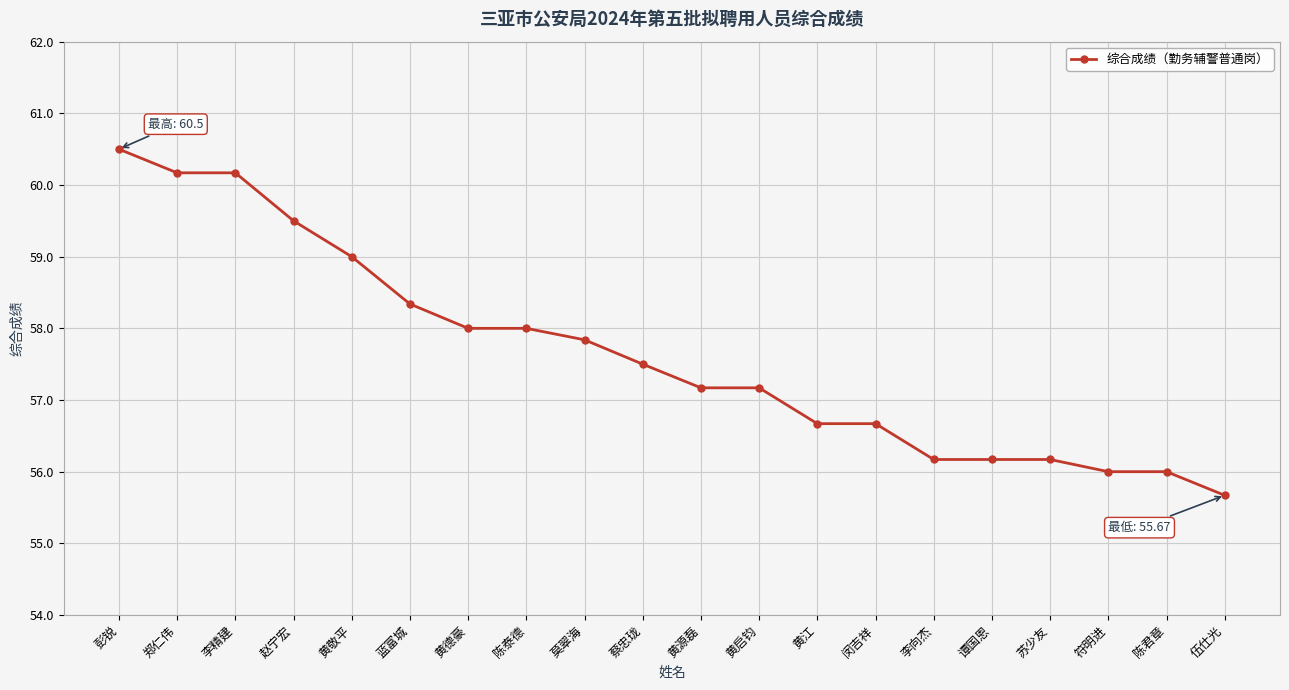

What is the sum of all values?

1152.9